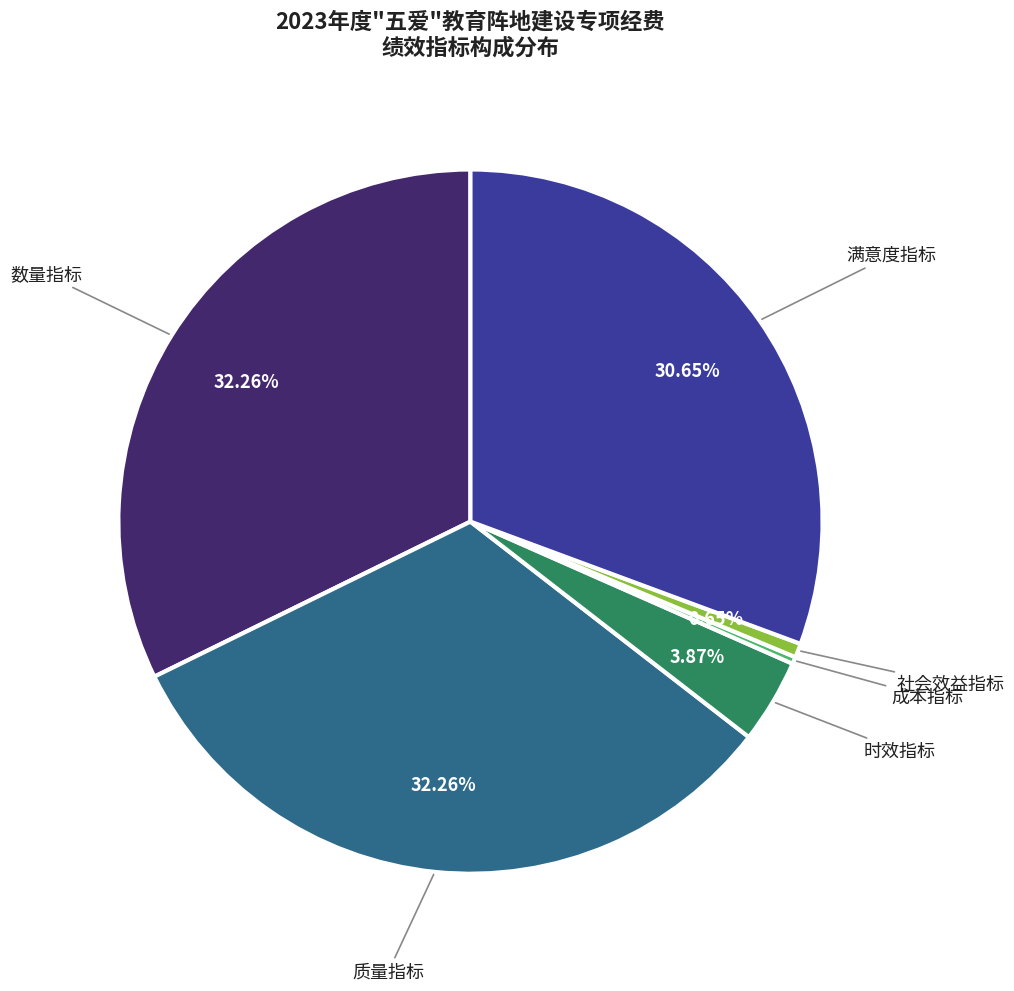

How many slices are in this pie chart?

6